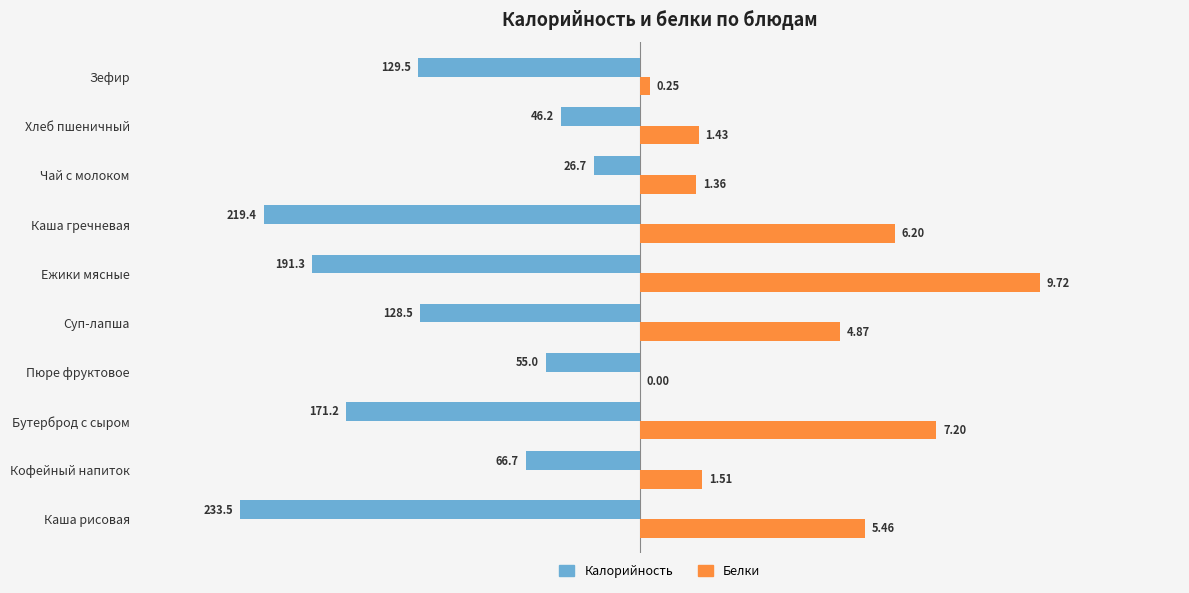

What are all the series names shown in the legend?

Калорийность, Белки